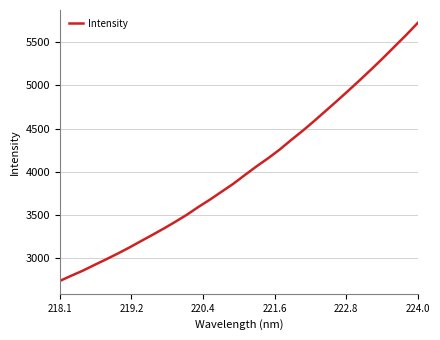

How many lines are shown in the chart?

1